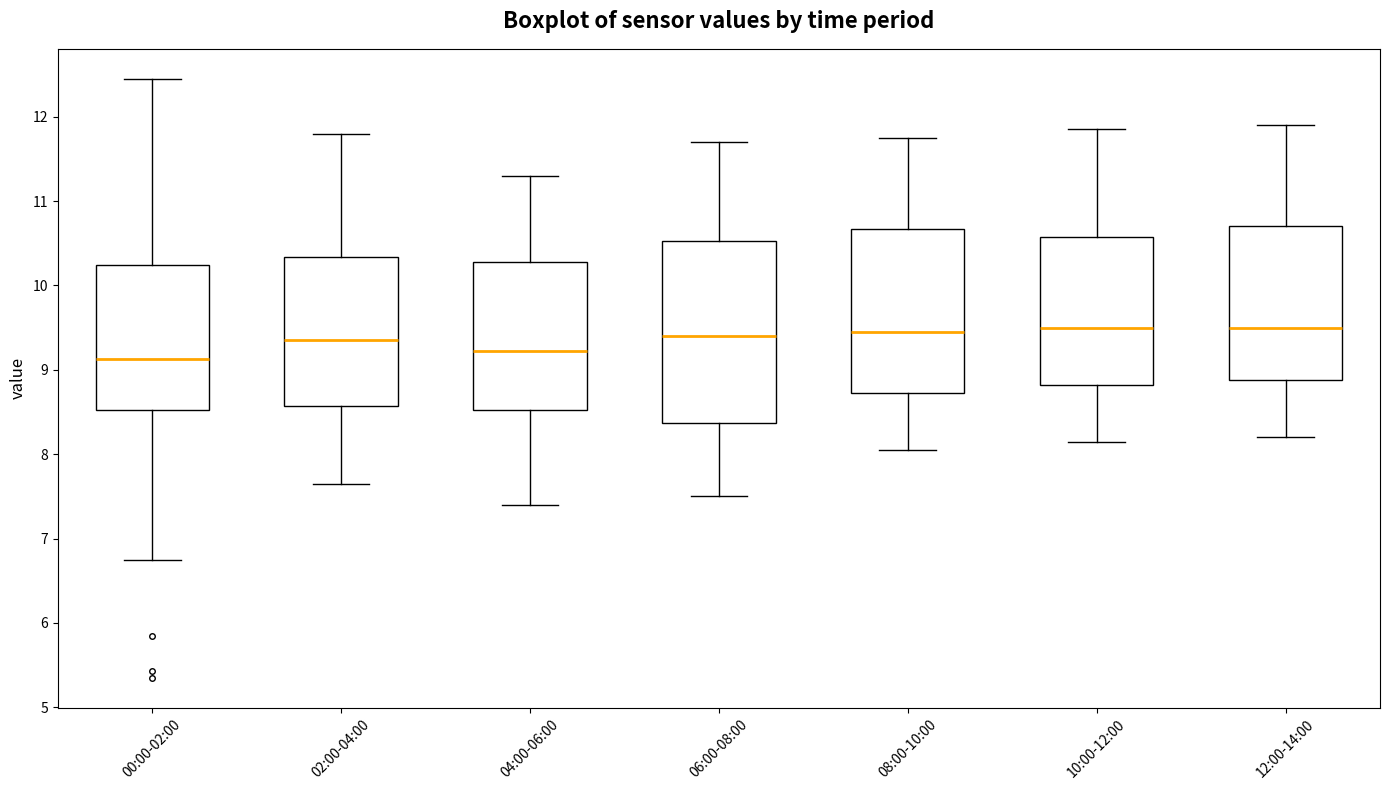

Which box is the tallest, from its lower edge to its upper edge?

06:00-08:00